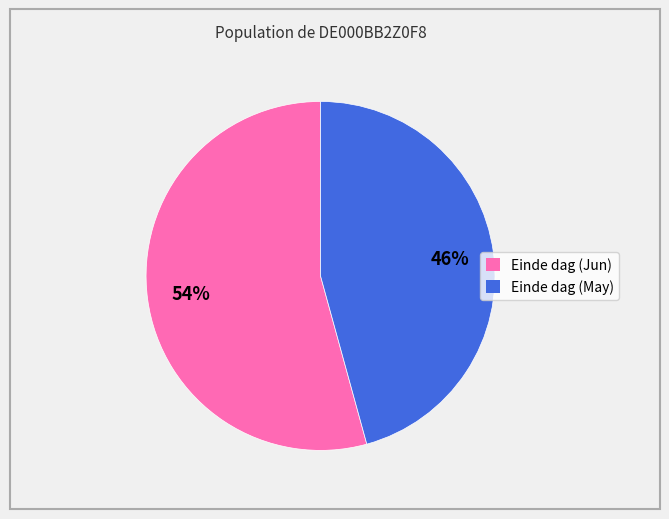

To the nearest percent, what percentage of the pie is Einde dag (Jun)?

54%